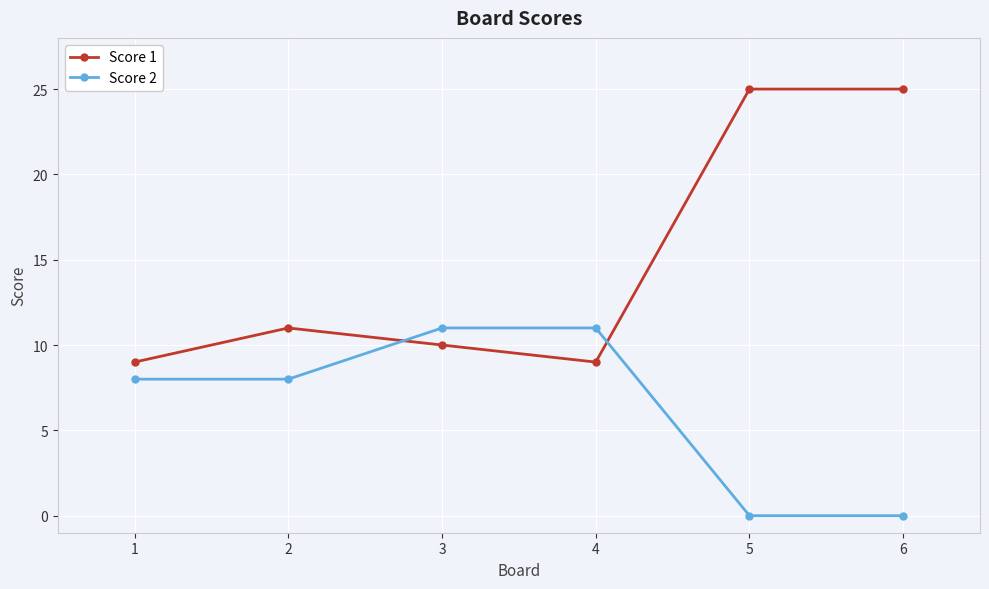

Reading left to right, what are all the values shown in this chart?

Score 1: 1=9	2=11	3=10	4=9	5=25	6=25
Score 2: 1=8	2=8	3=11	4=11	5=0	6=0